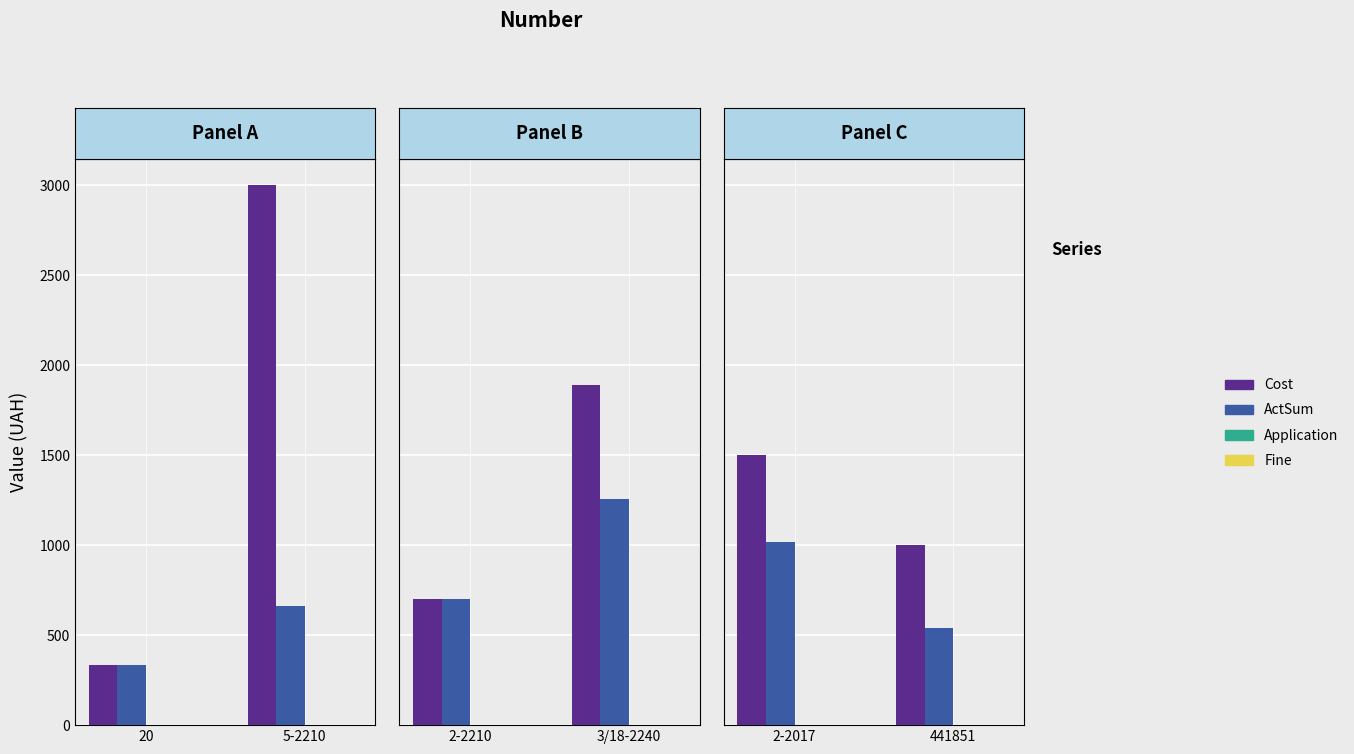

List the series in order of their peak value, highest first.

Cost, ActSum, Application, Fine